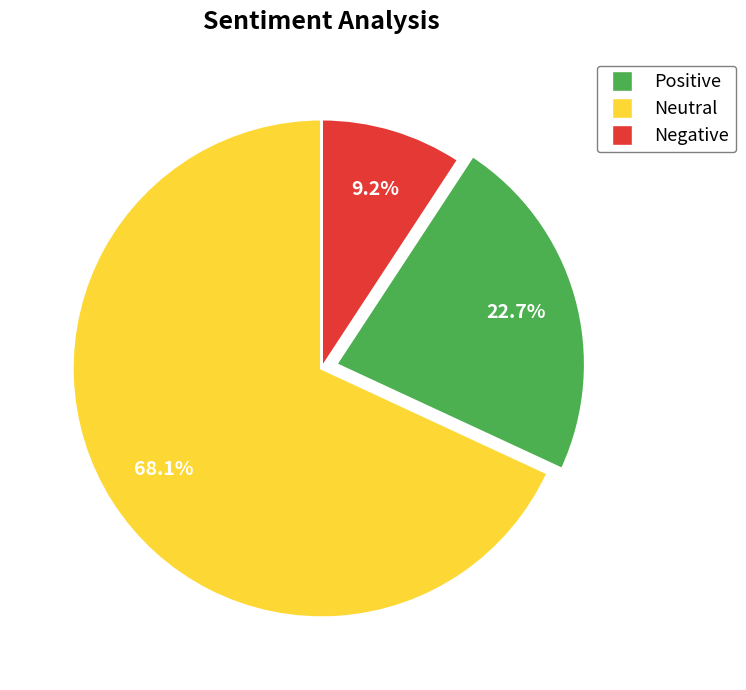

Is there a majority slice in this chart?

Yes